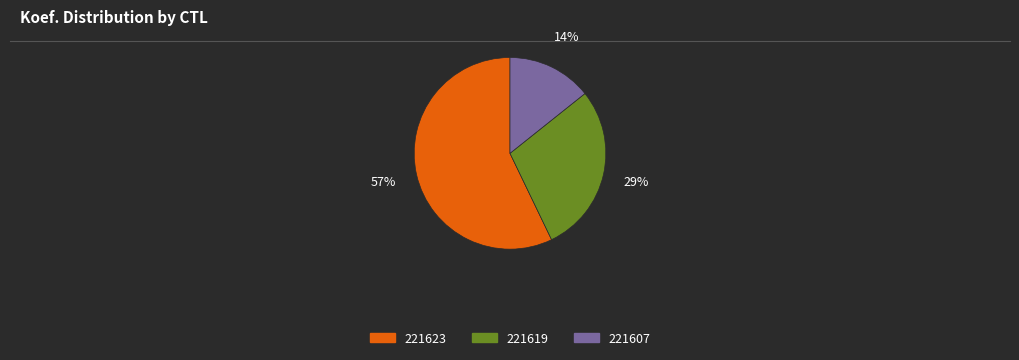

What is the smallest slice in the pie chart?

221607